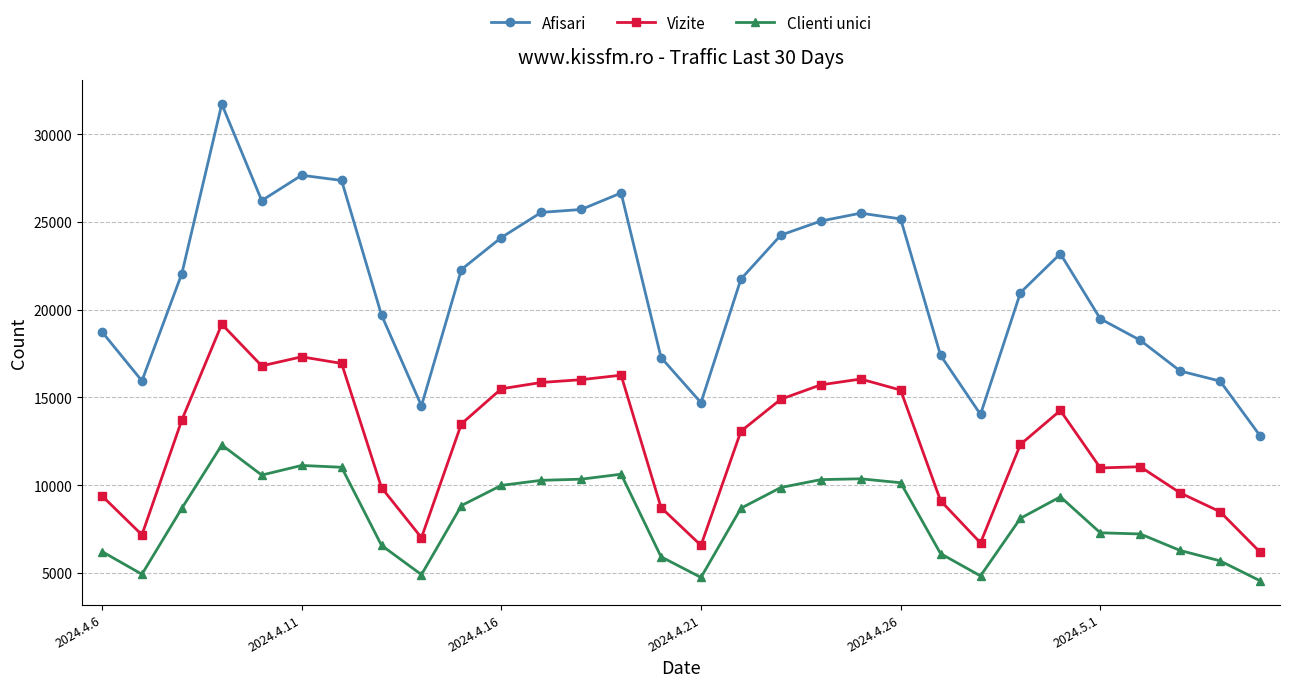

What is the difference between the second highest and minimum values in the Afisari series?

14841